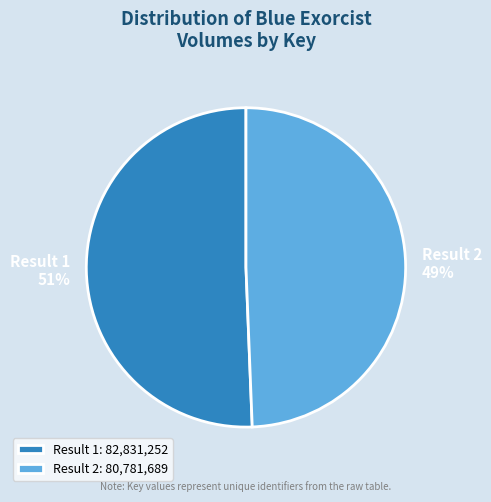

Approximately how many times larger is the value at Result 2 compared to Result 1?

1.0